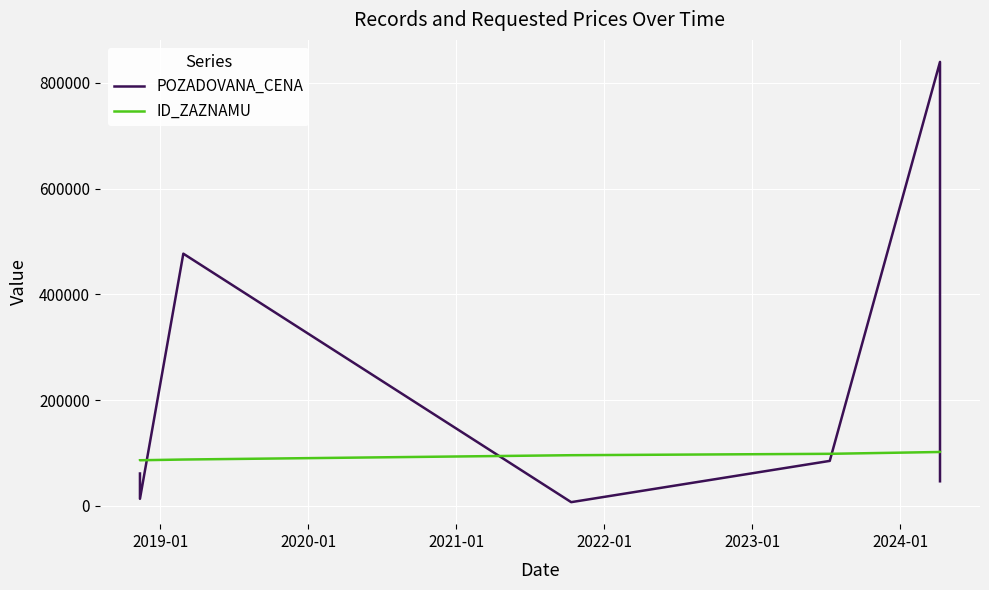

At which label does ID_ZAZNAMU first exceed 95529?

2022-01